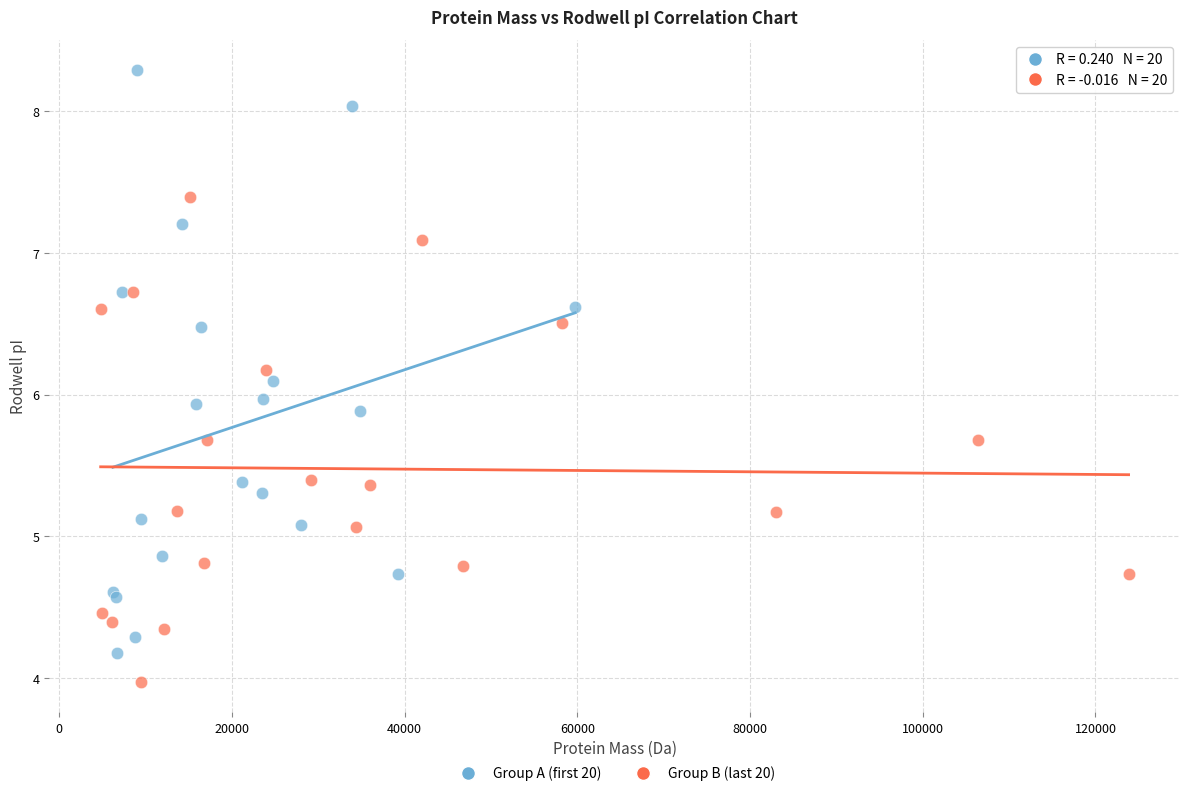

Which series contains the lowest Y value?

Group B (last 20)